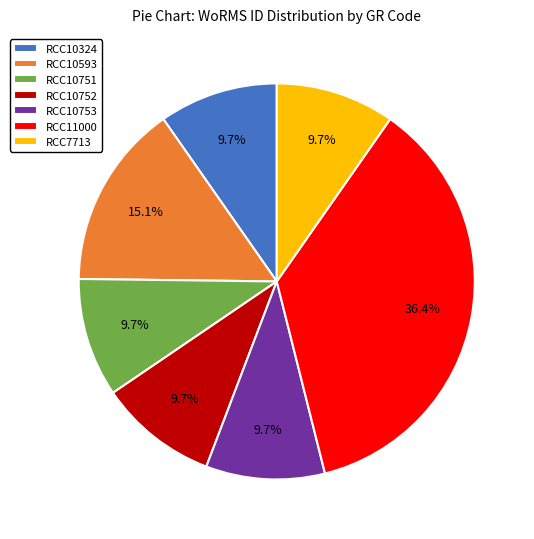

What percentage is the RCC10753 slice, to the nearest percent?

10%